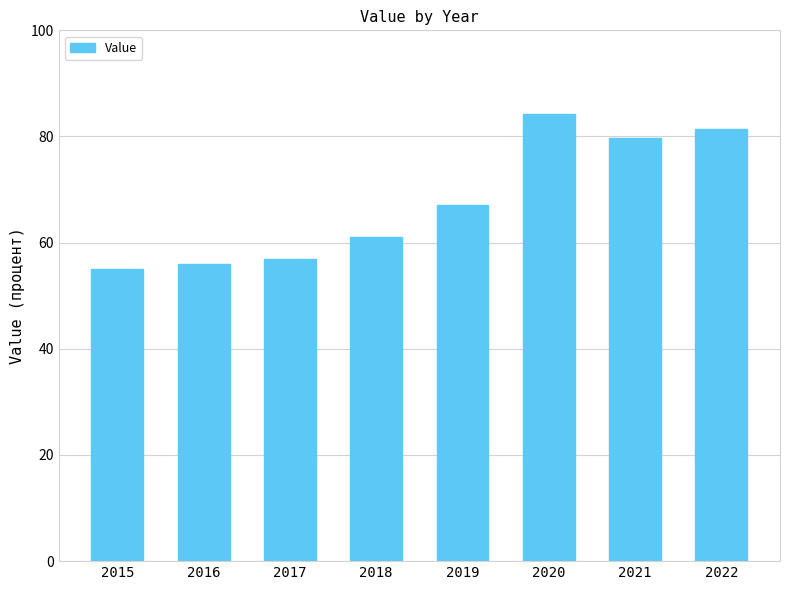

Is it true that the value at 2022 is 81.4?

True